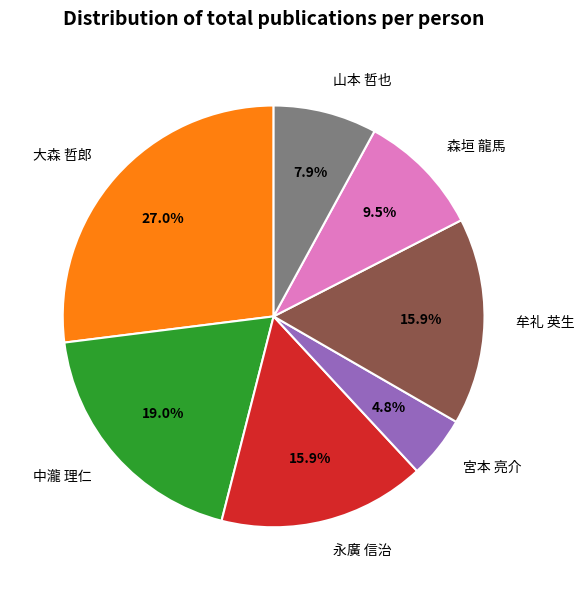

Does 中瀧 理仁 account for over 50% of the chart?

No